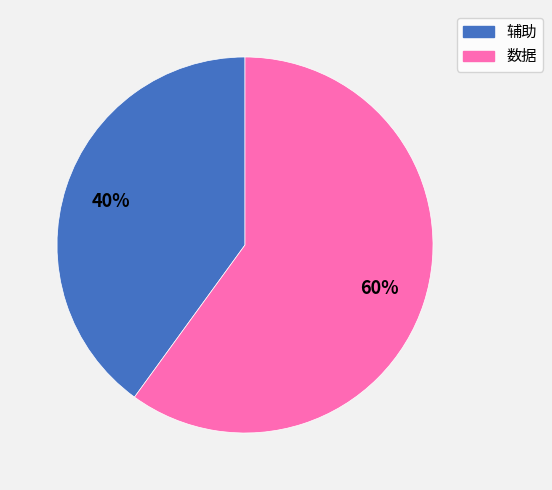

What is the largest slice in the pie chart?

数据